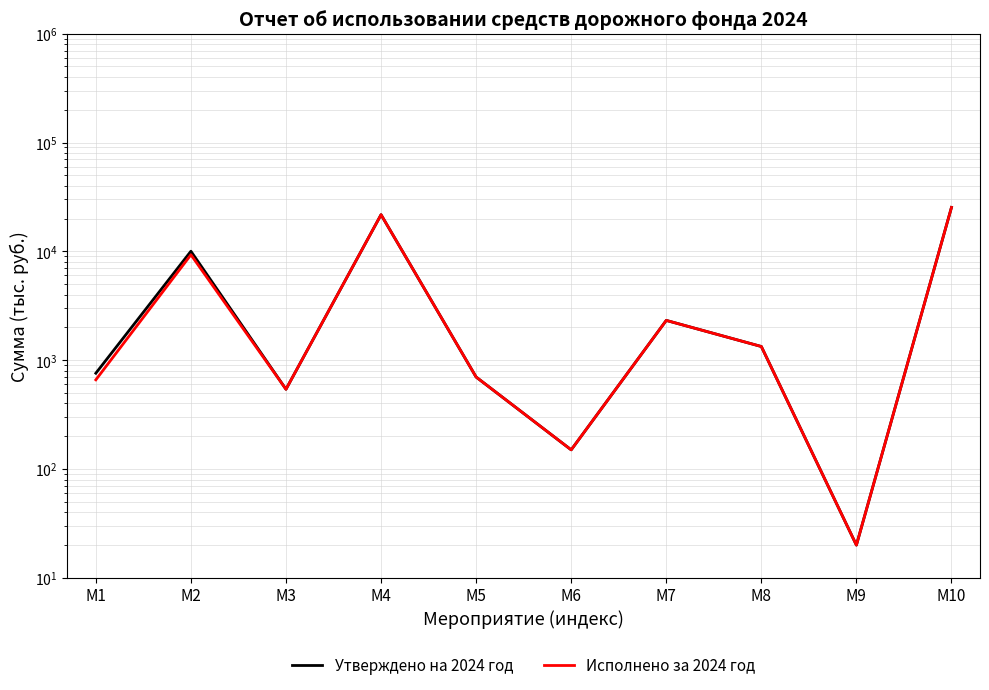

What is the difference between the Утверждено на 2024 год values at M5 and M10?

24625.9